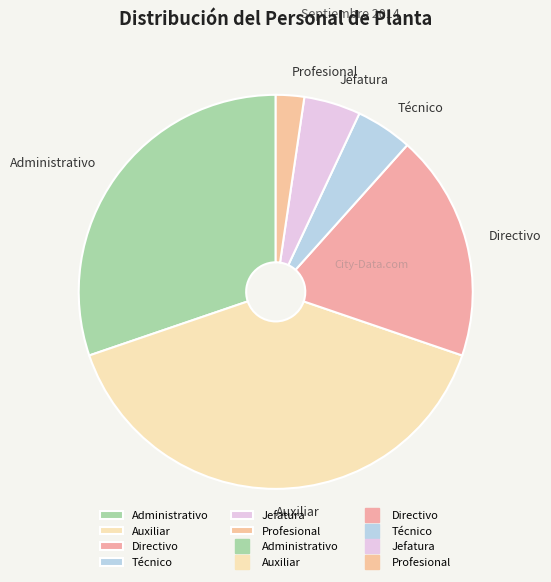

Which category has the biggest portion of the pie?

Auxiliar